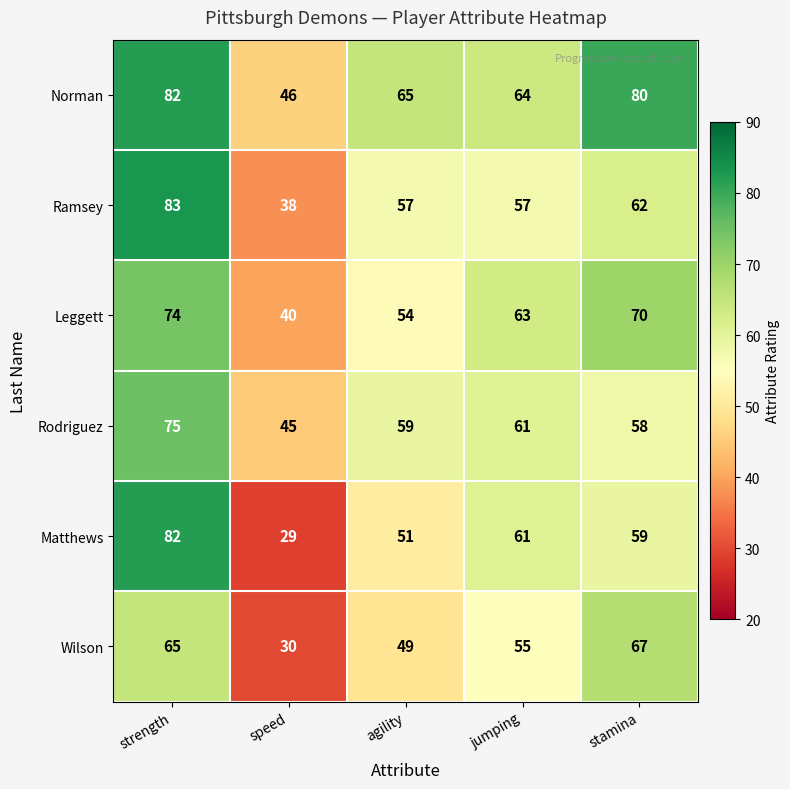

The Wilson series shows 55 at jumping. True or false?

True